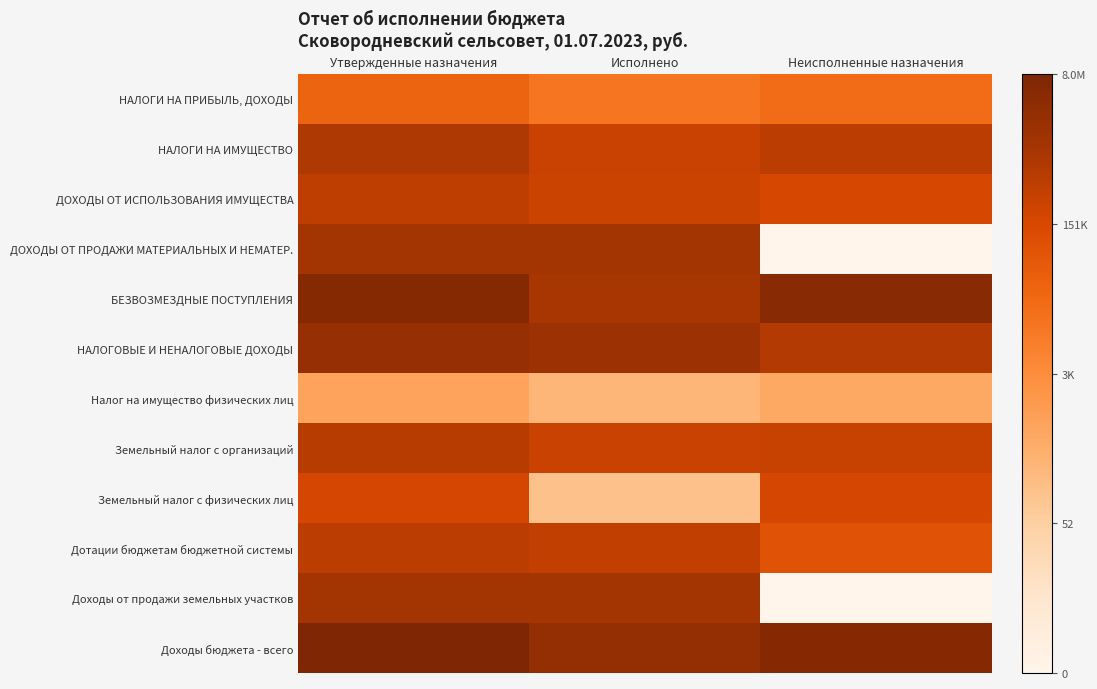

At how many categories does at least one series exceed 5?

3